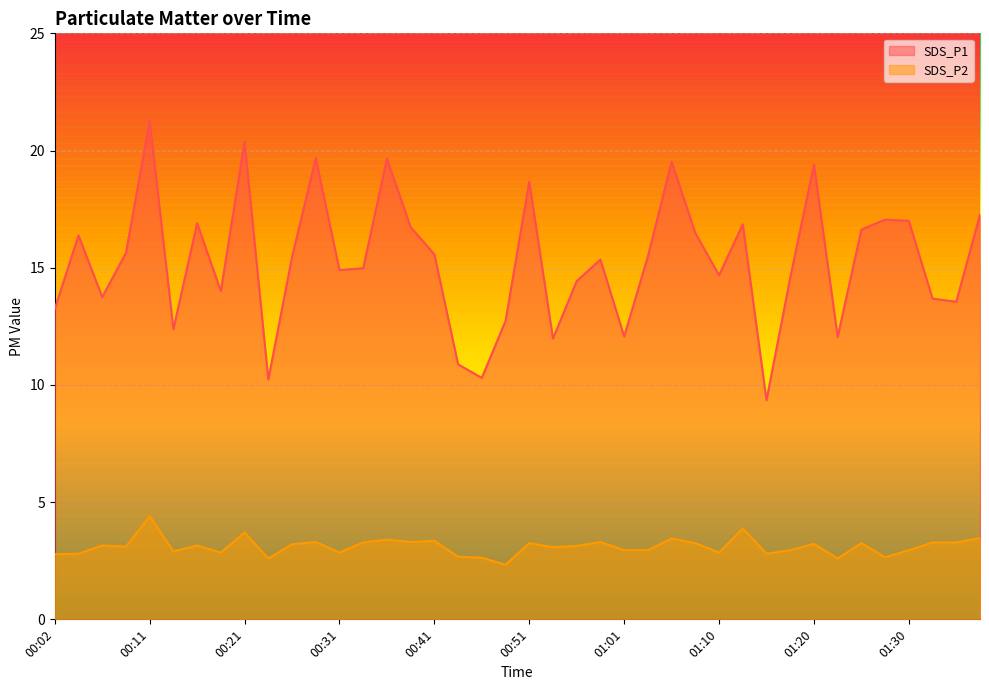

True or false: SDS_P2 and SDS_P1 cross at least once.

False